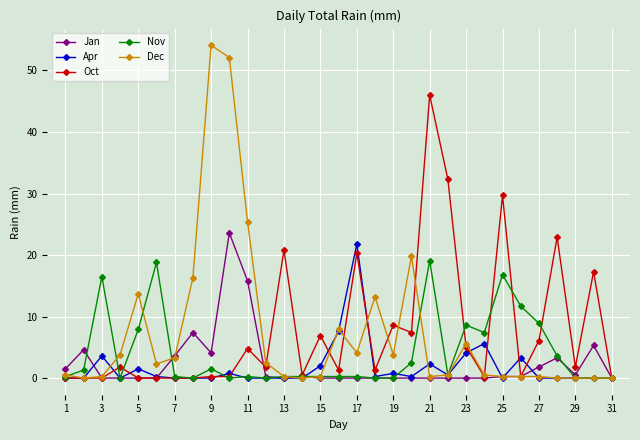

What is the average value of the Oct series?

7.7